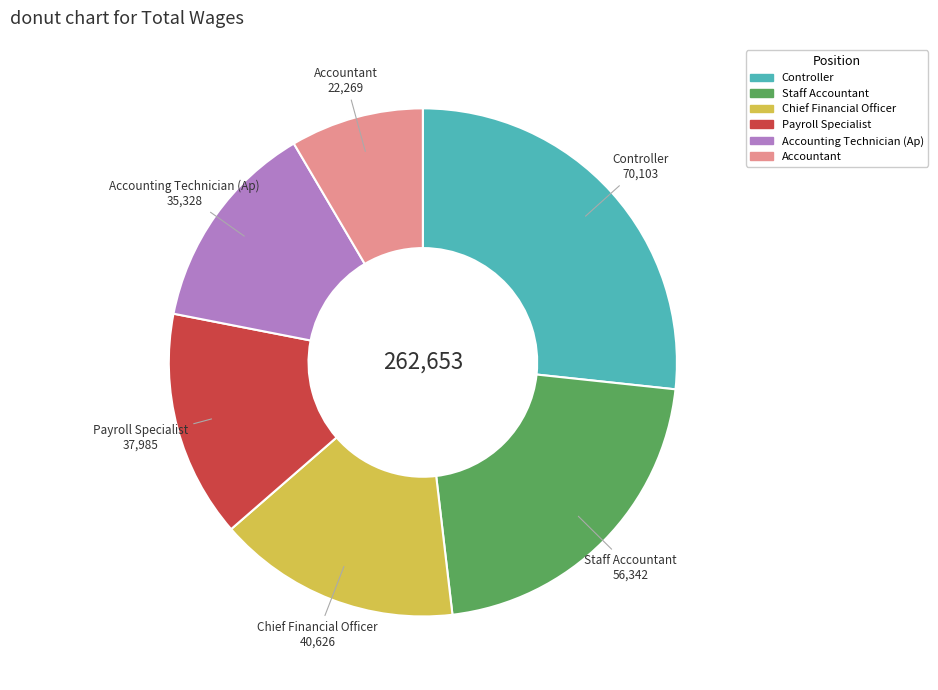

What is the largest slice in the pie chart?

Controller